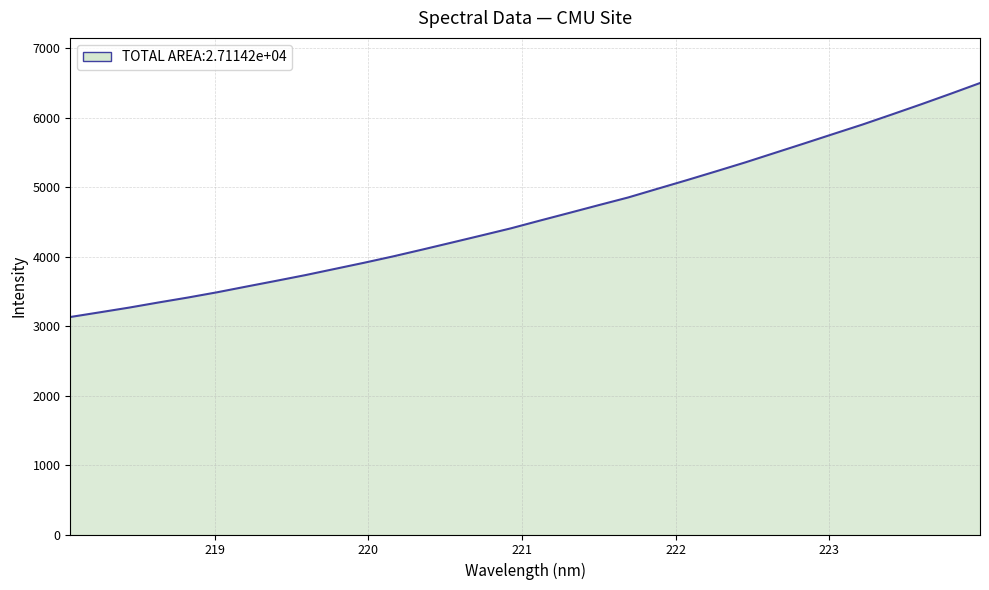

What is the difference between the maximum and minimum values?

3367.6